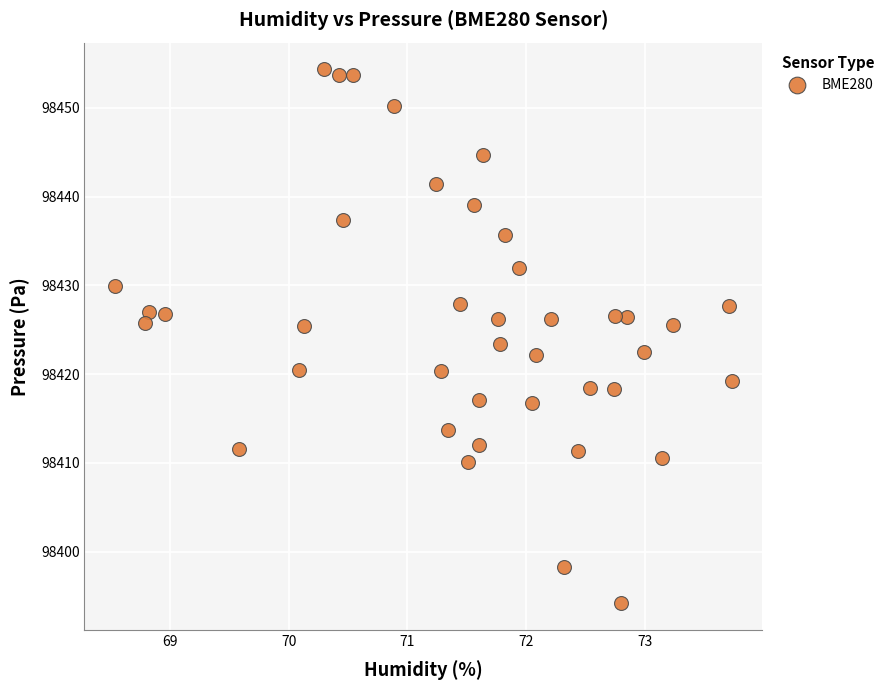

What is the range of X values (max minus min)?

5.2